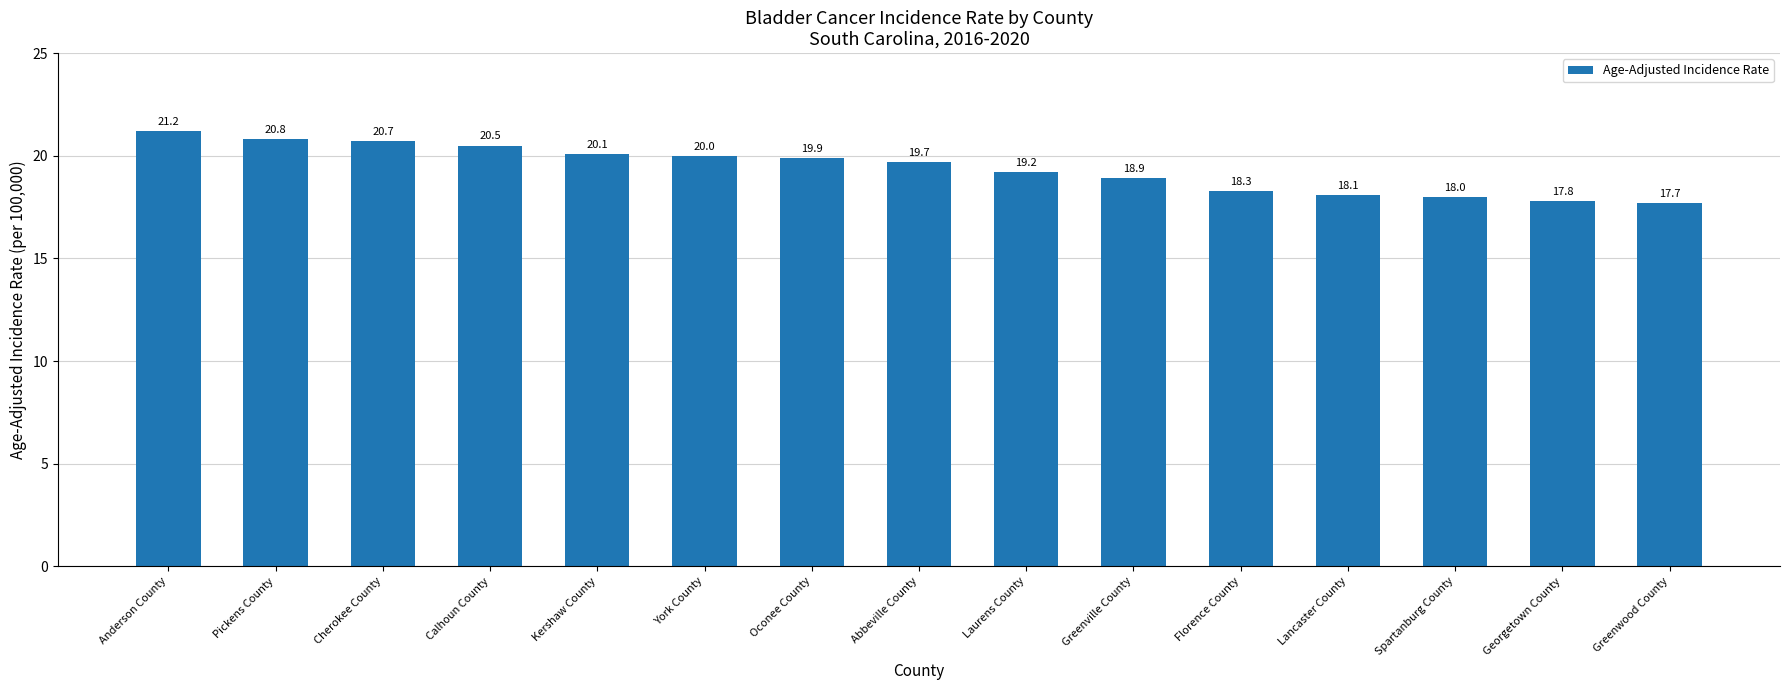

At which label does the data first exceed 19?

Anderson County